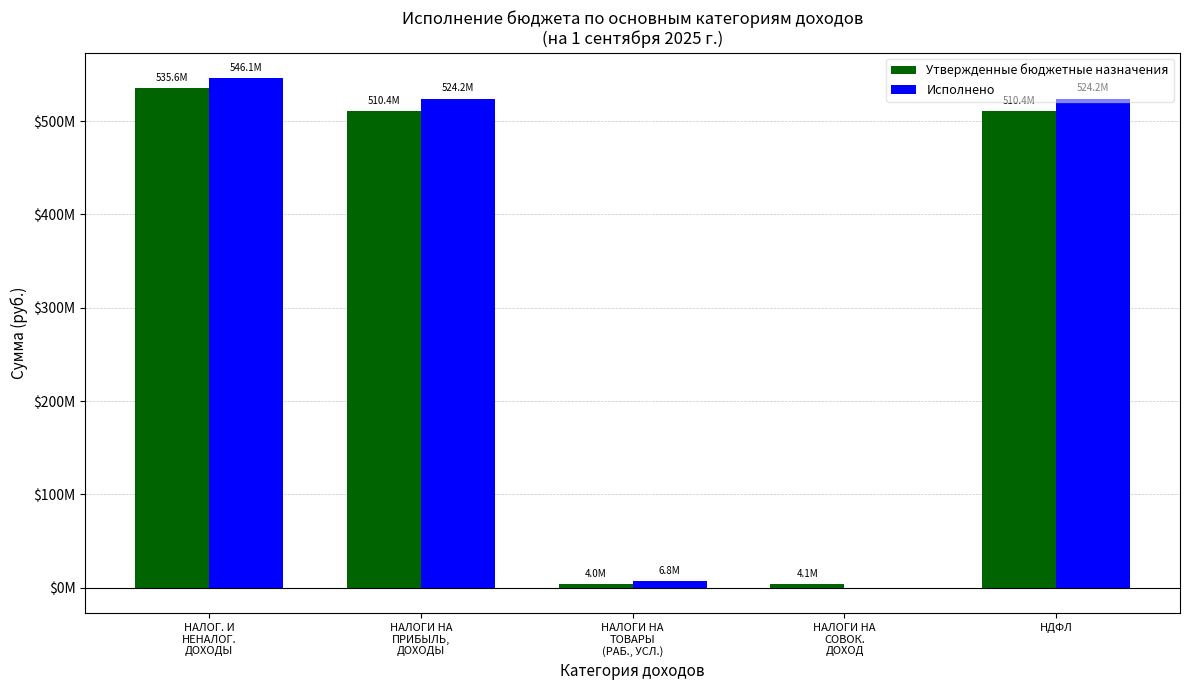

What are all the series names shown in the legend?

Утвержденные бюджетные назначения, Исполнено